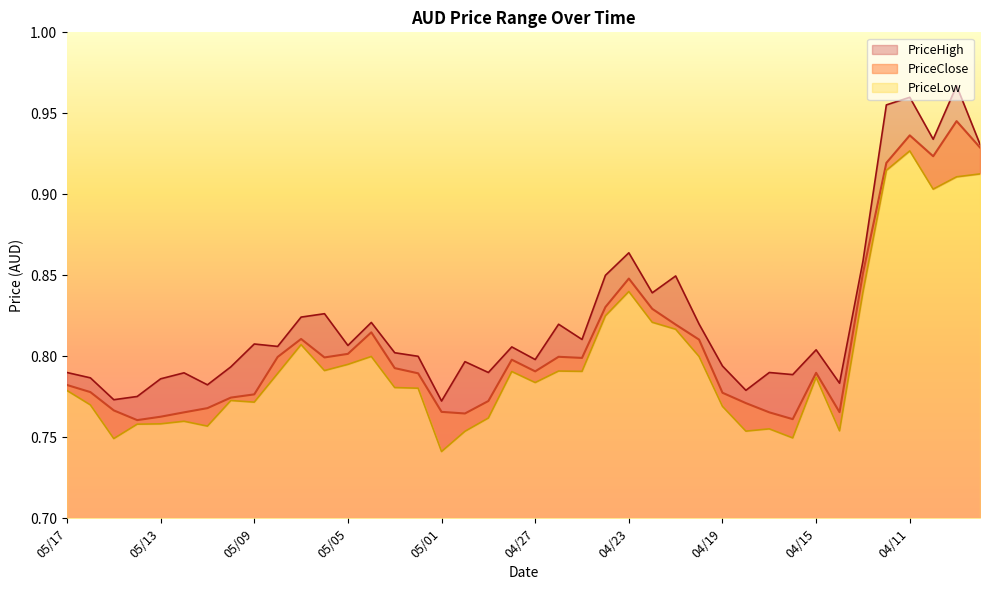

Which series has the largest range (max minus min)?

PriceHigh